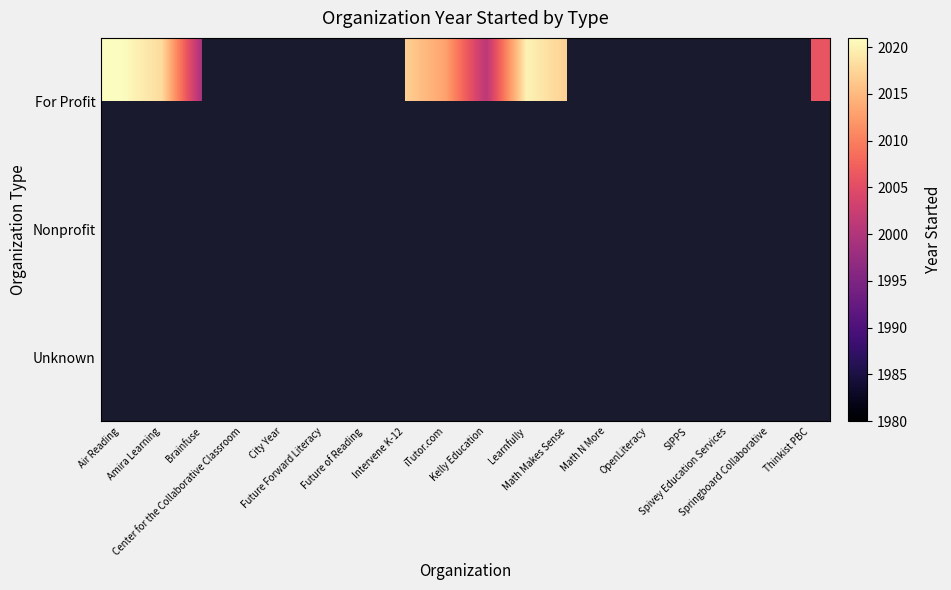

True or false: For Profit has a value of 2020.0 at OpenLiteracy.

True